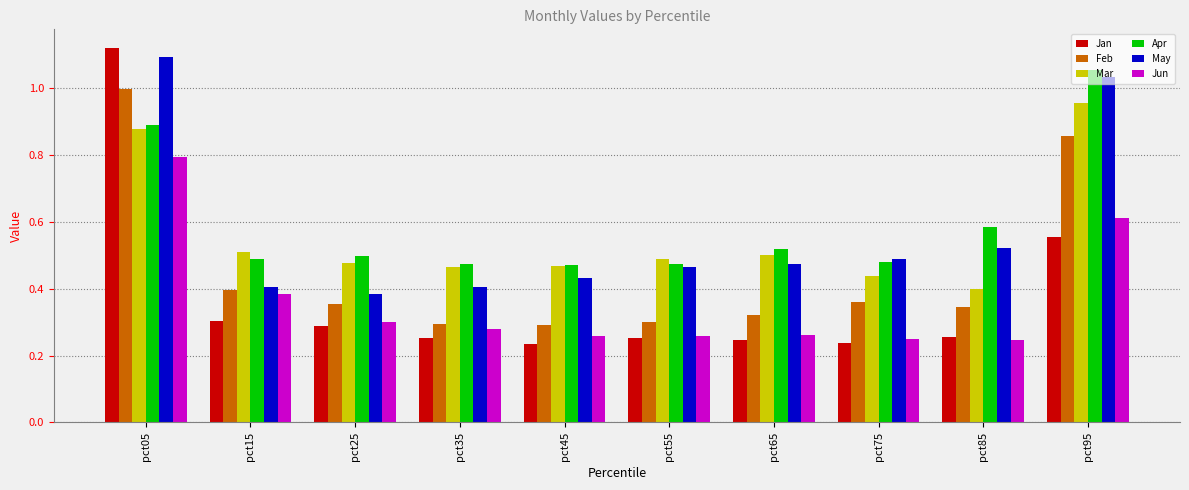

True or false: Apr has a value of 0.3 at pct35.

False